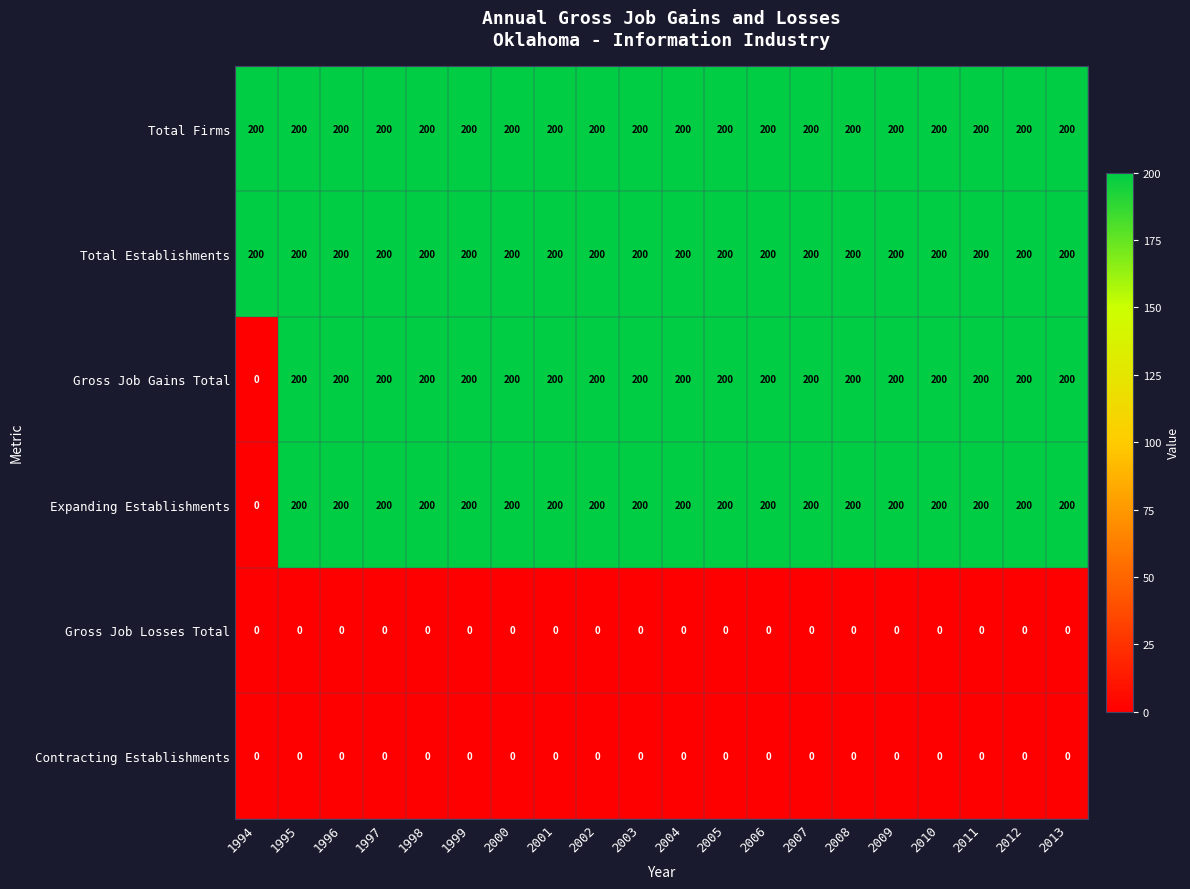

The value of Total Firms at 1997 is 351. True or false?

False